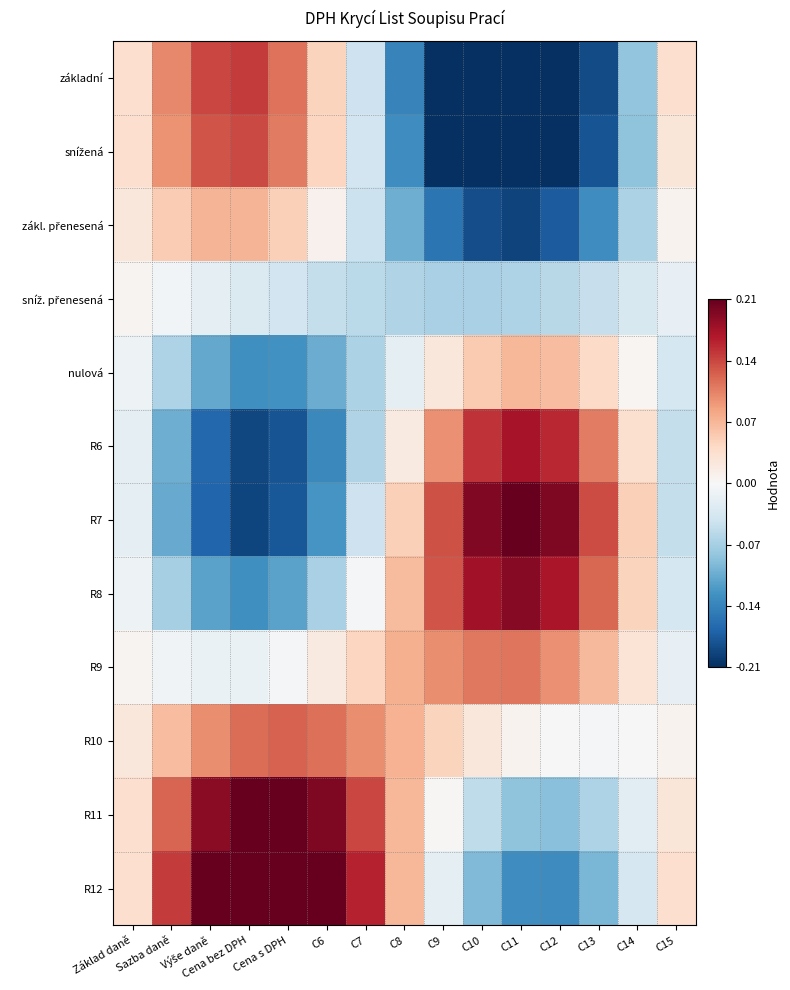

At which category is the sum across all series the highest?

Cena bez DPH